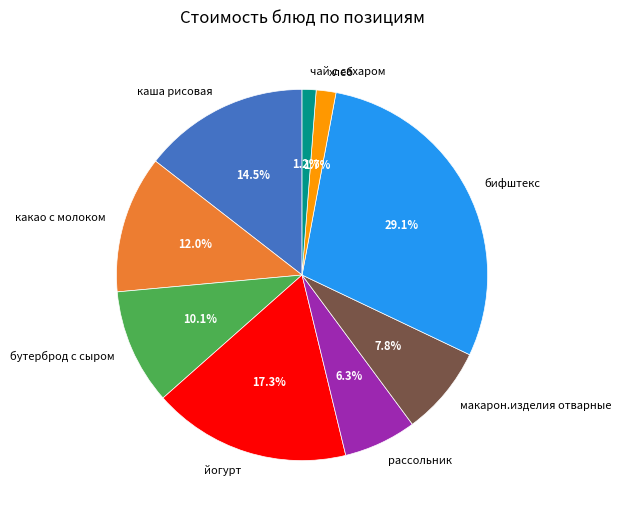

What is the largest slice in the pie chart?

бифштекс